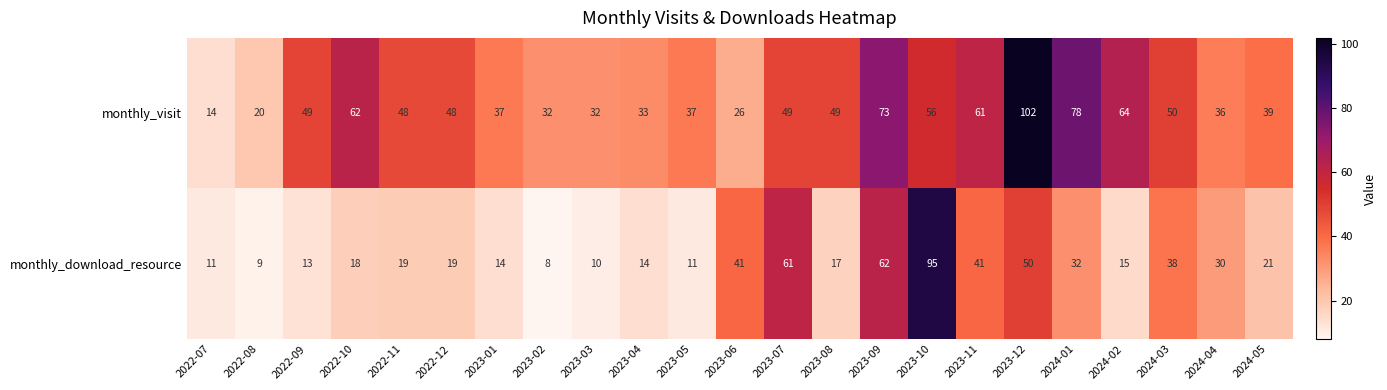

How many categories are shown in the chart?

23